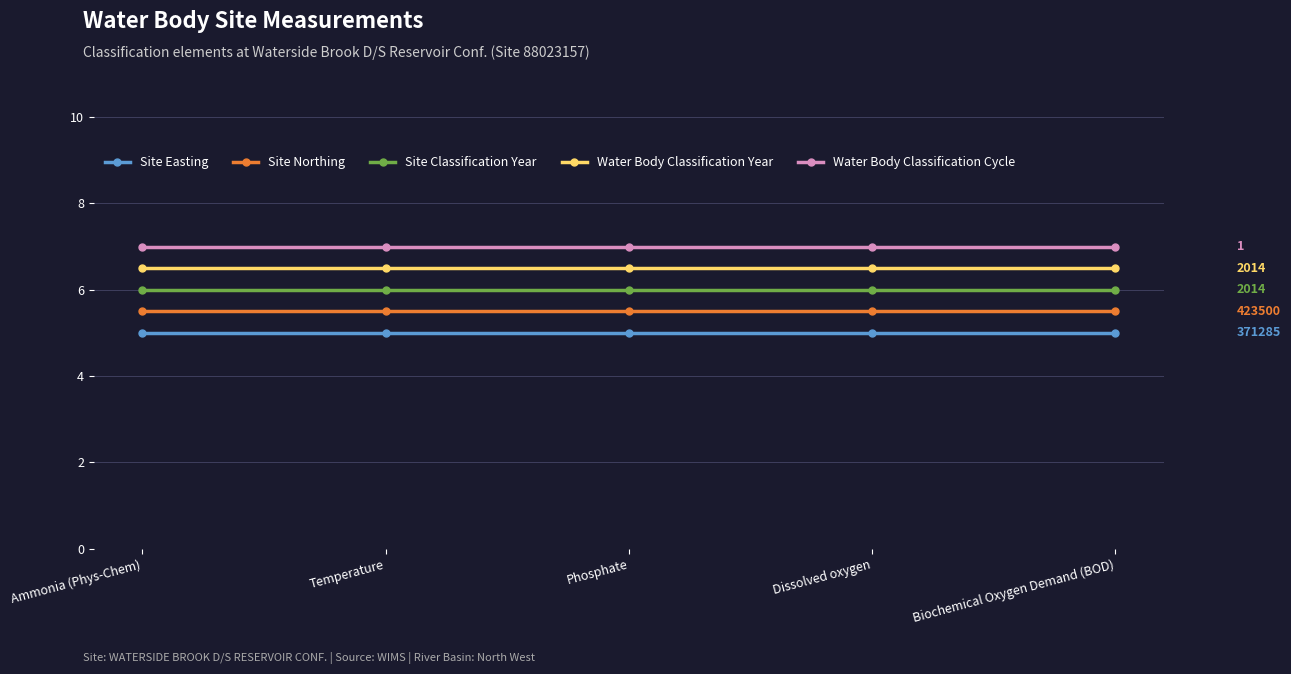

The value of Site Northing at Dissolved oxygen is 7.8. True or false?

False